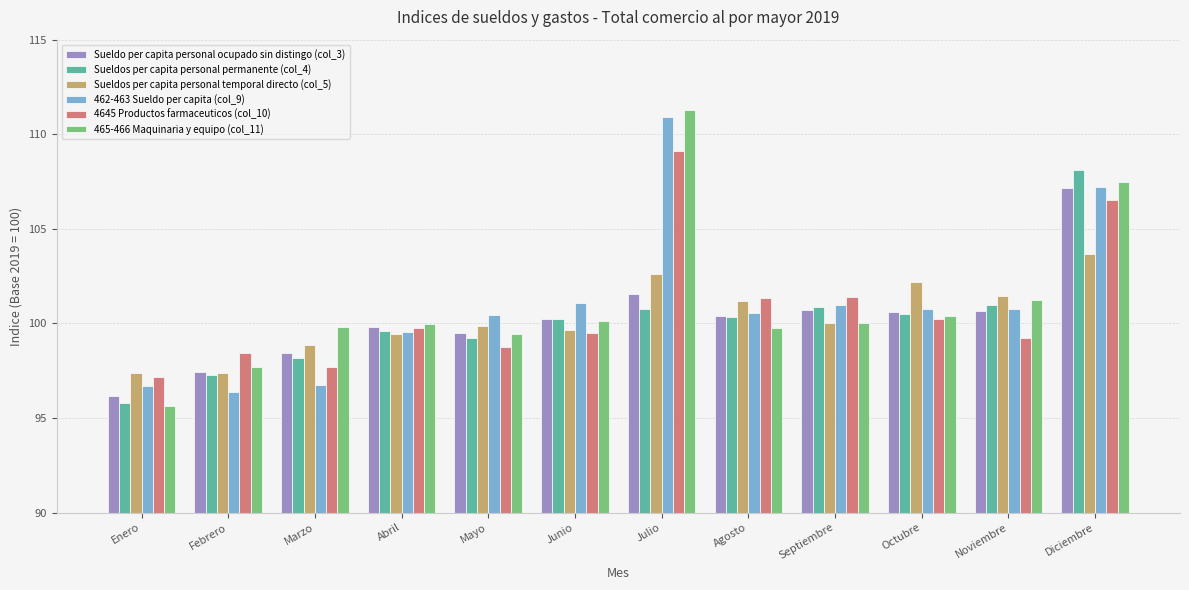

What is the difference between the second highest and minimum values in the Sueldos per capita personal permanente (col_4) series?

5.2